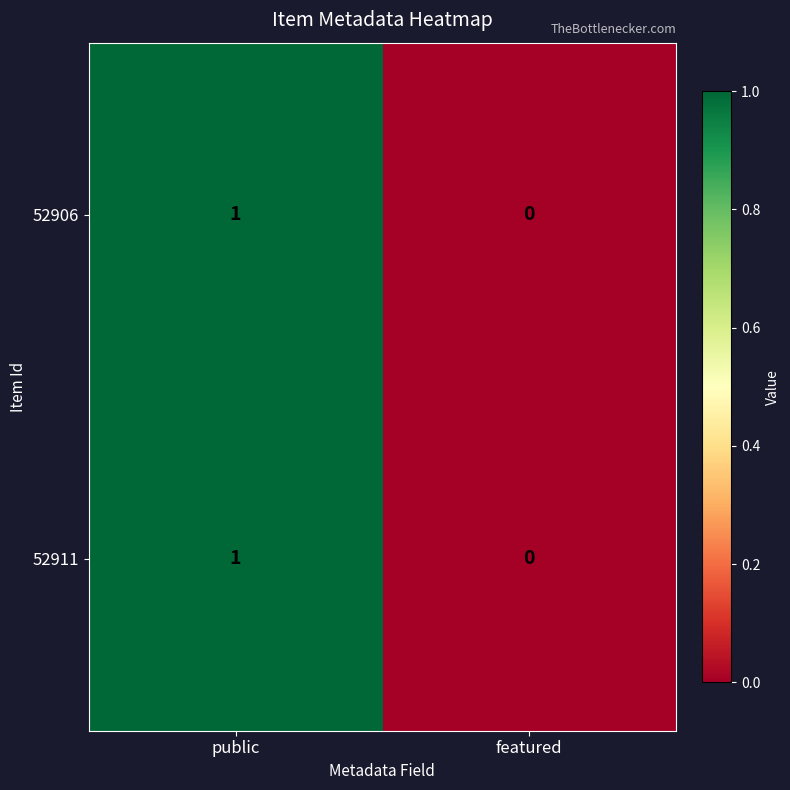

Is the value of 52911 at featured greater than the value of 52906 at public?

No